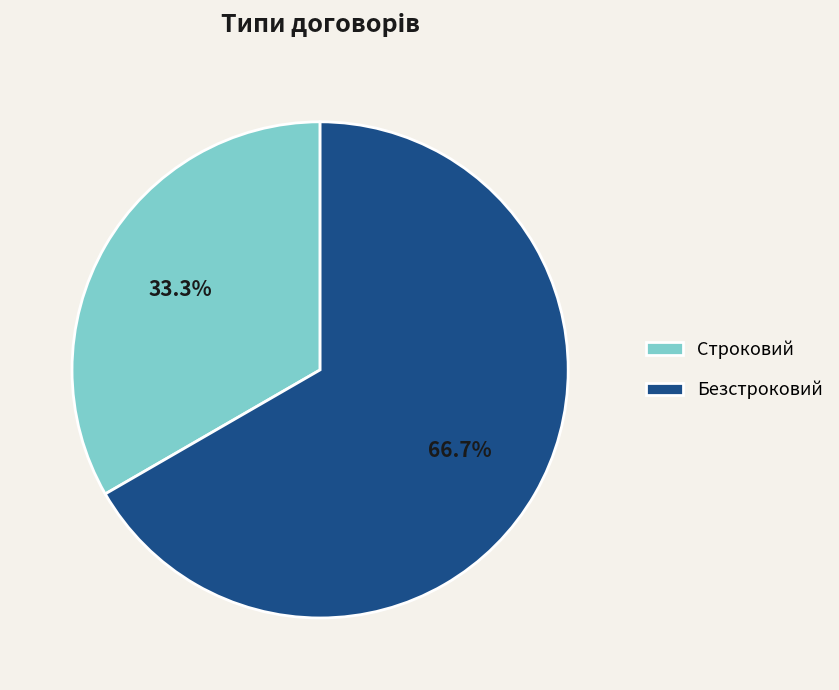

How much of the chart is everything except Строковий?

66.7%